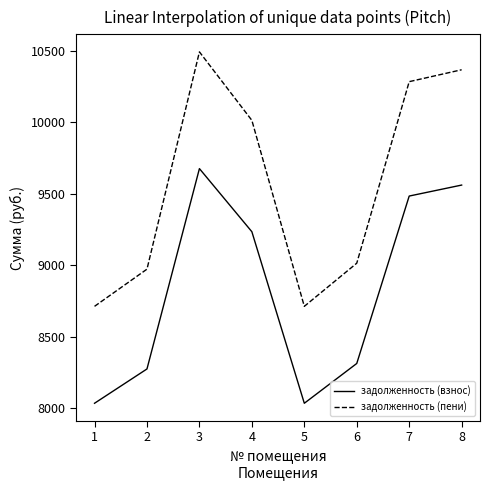

Which series changed the most between 3 and 6?

задолженность (пени)